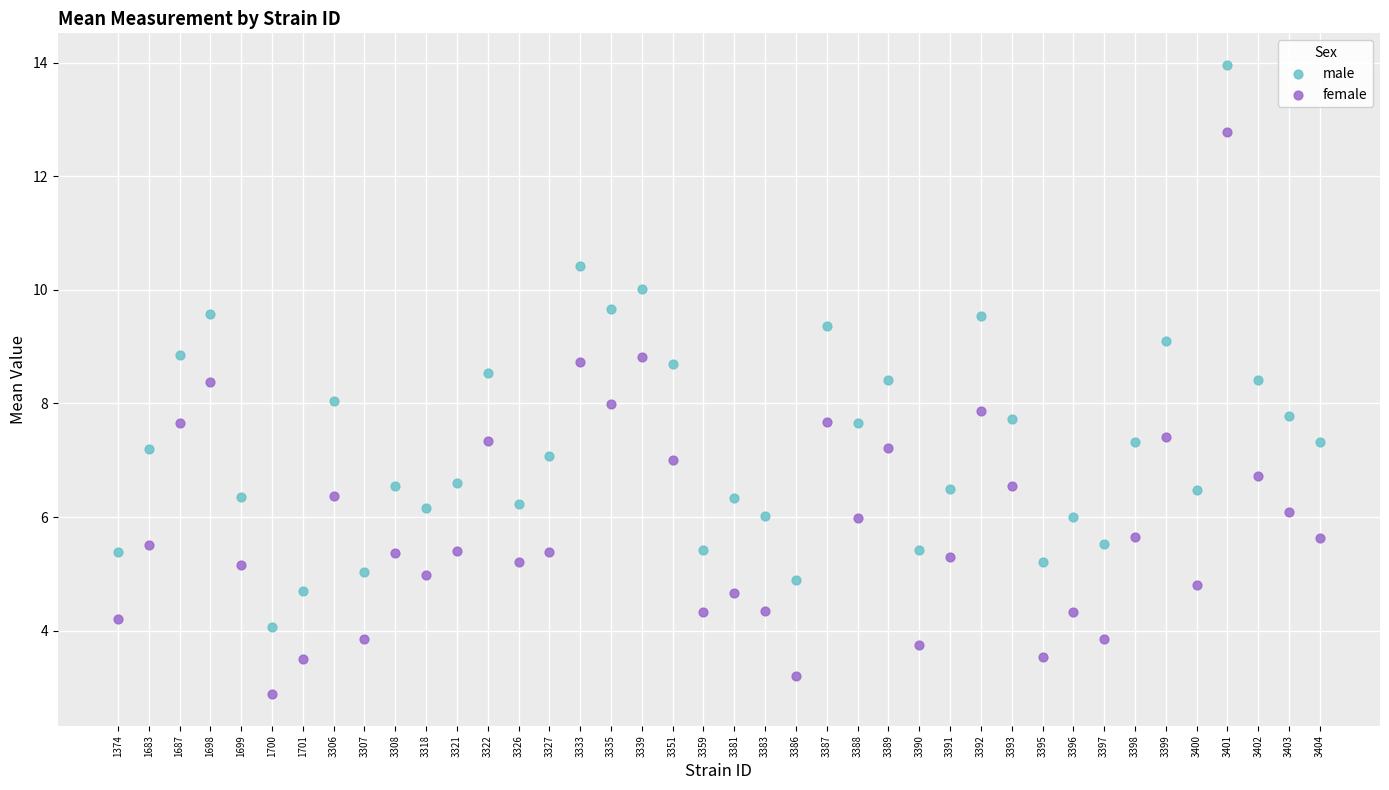

Across all data points, what is the range of Y values (max minus min)?

11.1